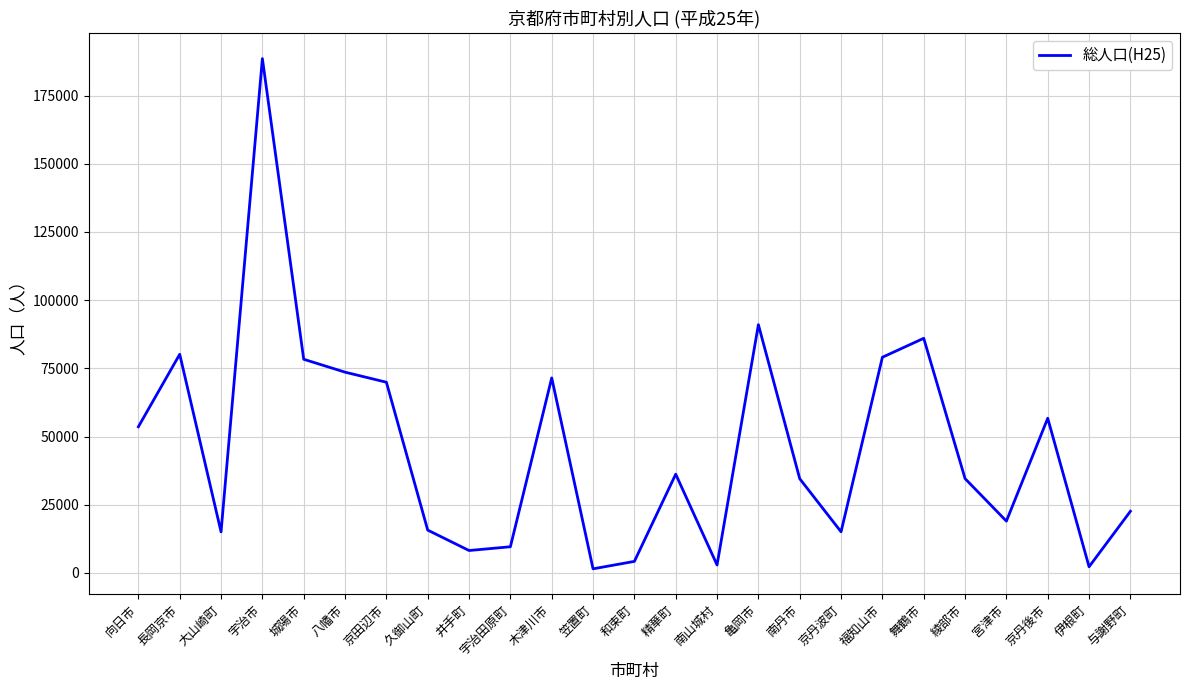

Approximately how many times larger is the value at 木津川市 compared to 和束町?

17.0